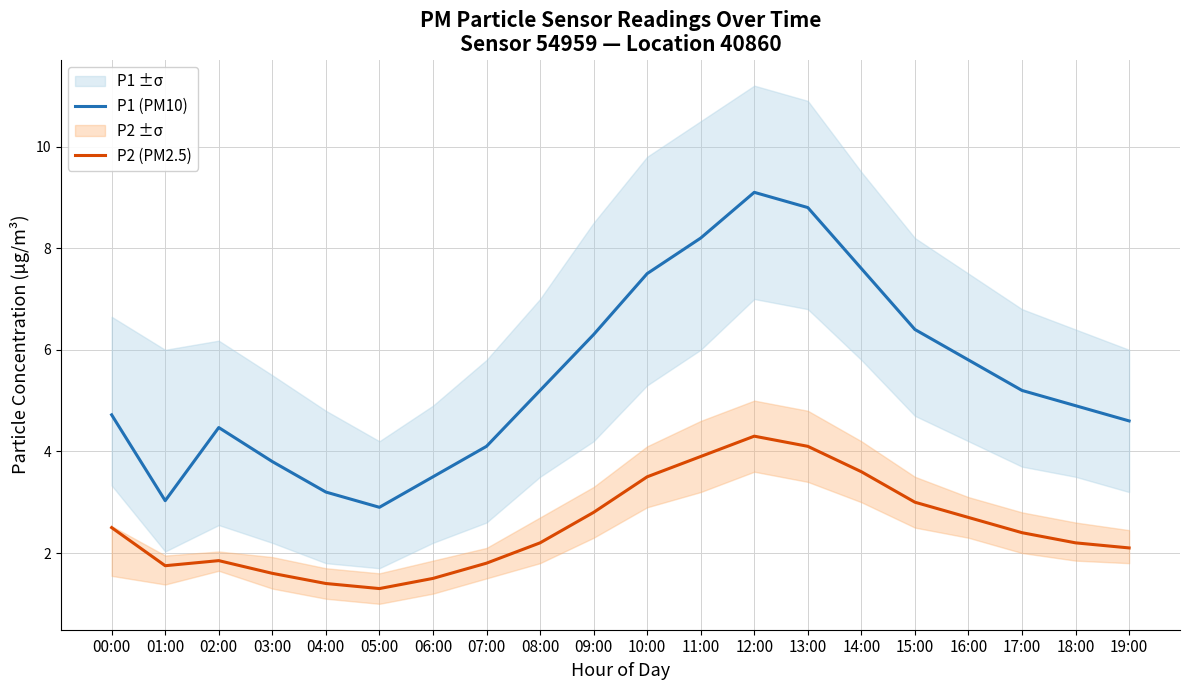

True or false: P2 (PM2.5) and P1 (PM10) cross at least once.

False